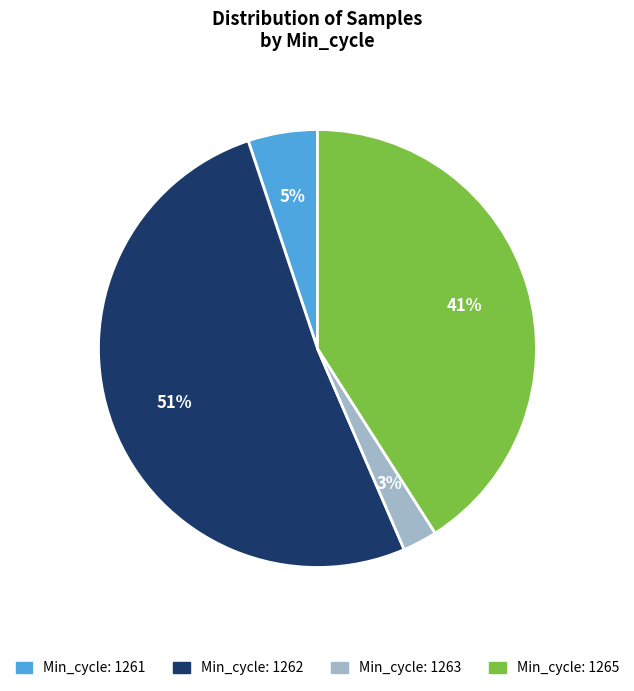

To the nearest percent, what is the average slice percentage?

25%